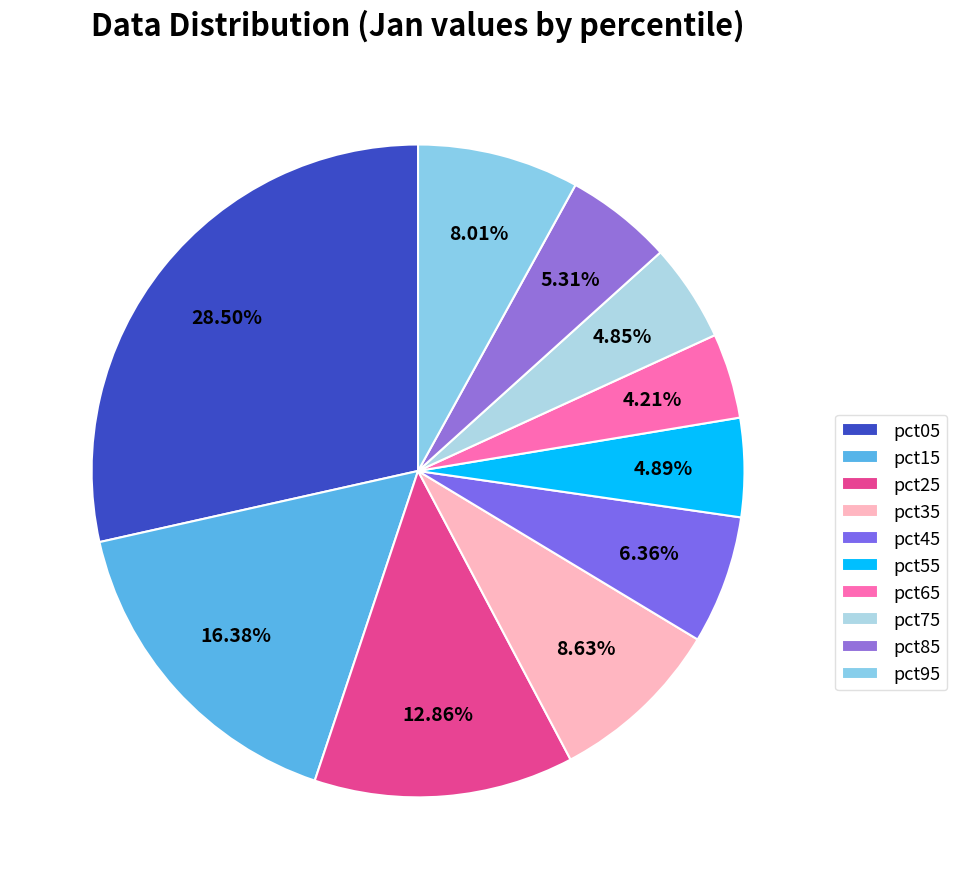

Which category has the biggest portion of the pie?

pct05